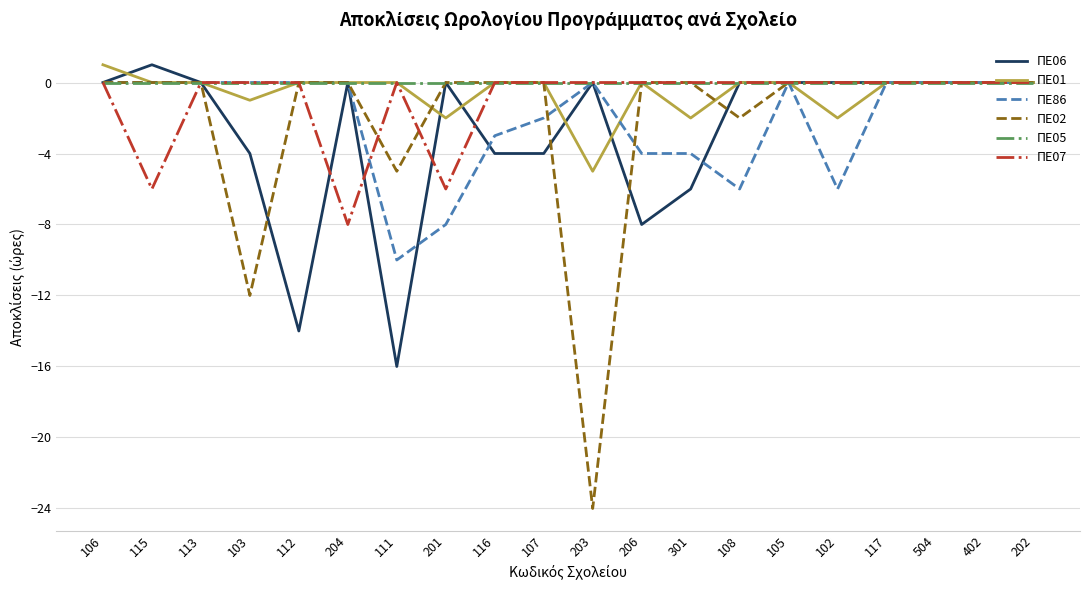

Between 204 and 107, which series saw the biggest shift?

ΠΕ07